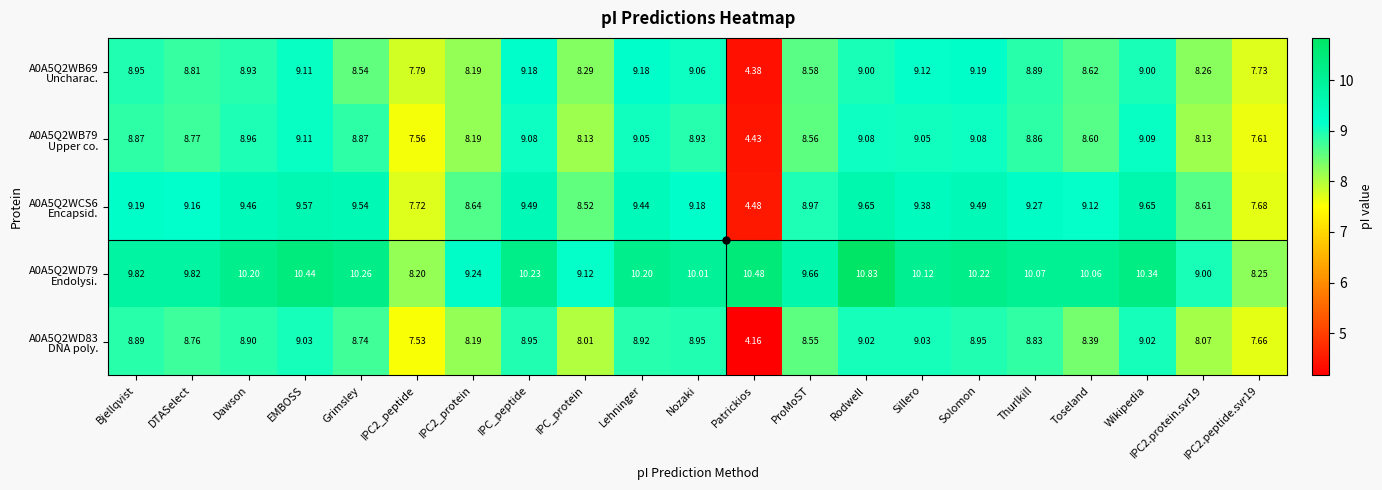

At which category is the sum across all series the highest?

Rodwell